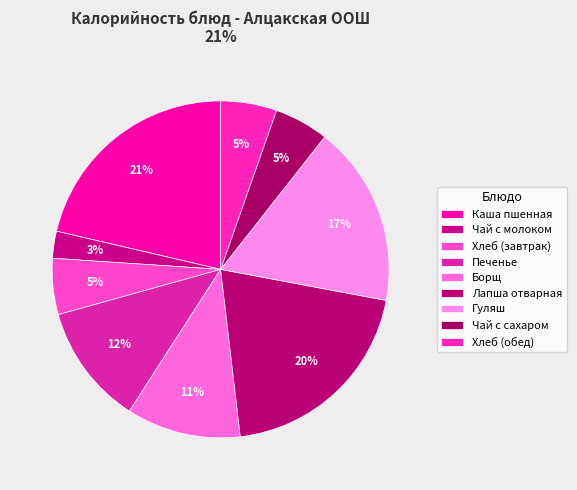

What percentage is the Чай с молоком slice, to the nearest percent?

3%